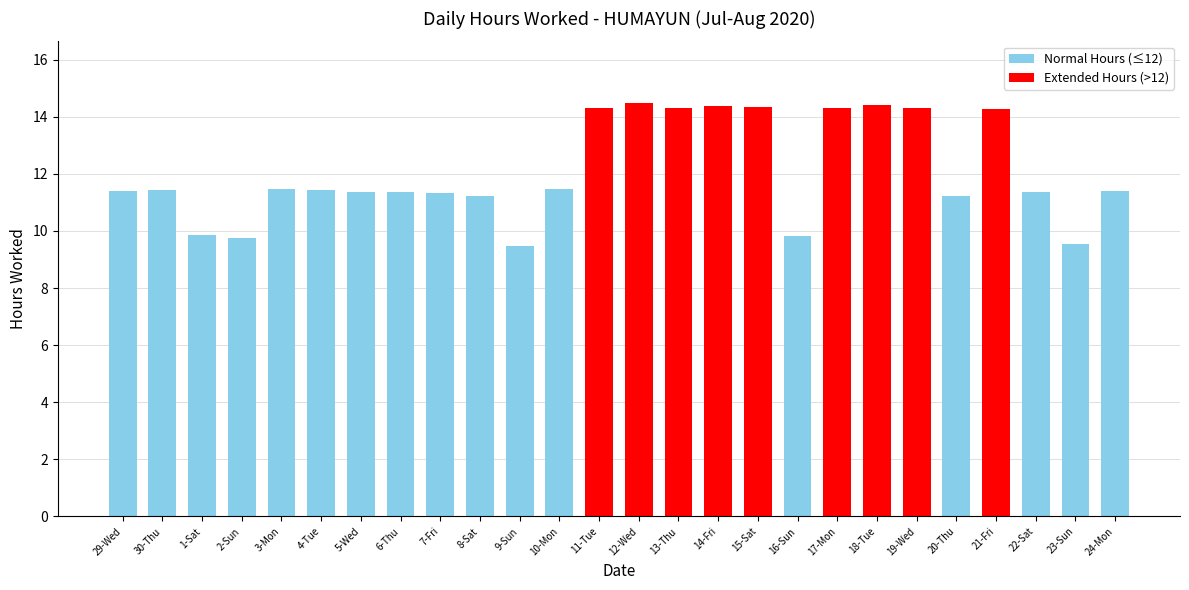

What is the label of the 11th bar from the left?

9-Sun